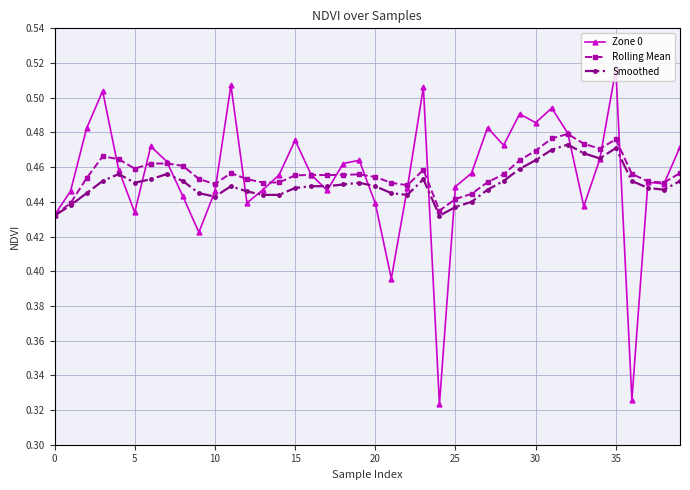

Which series has the widest spread of values?

Zone 0